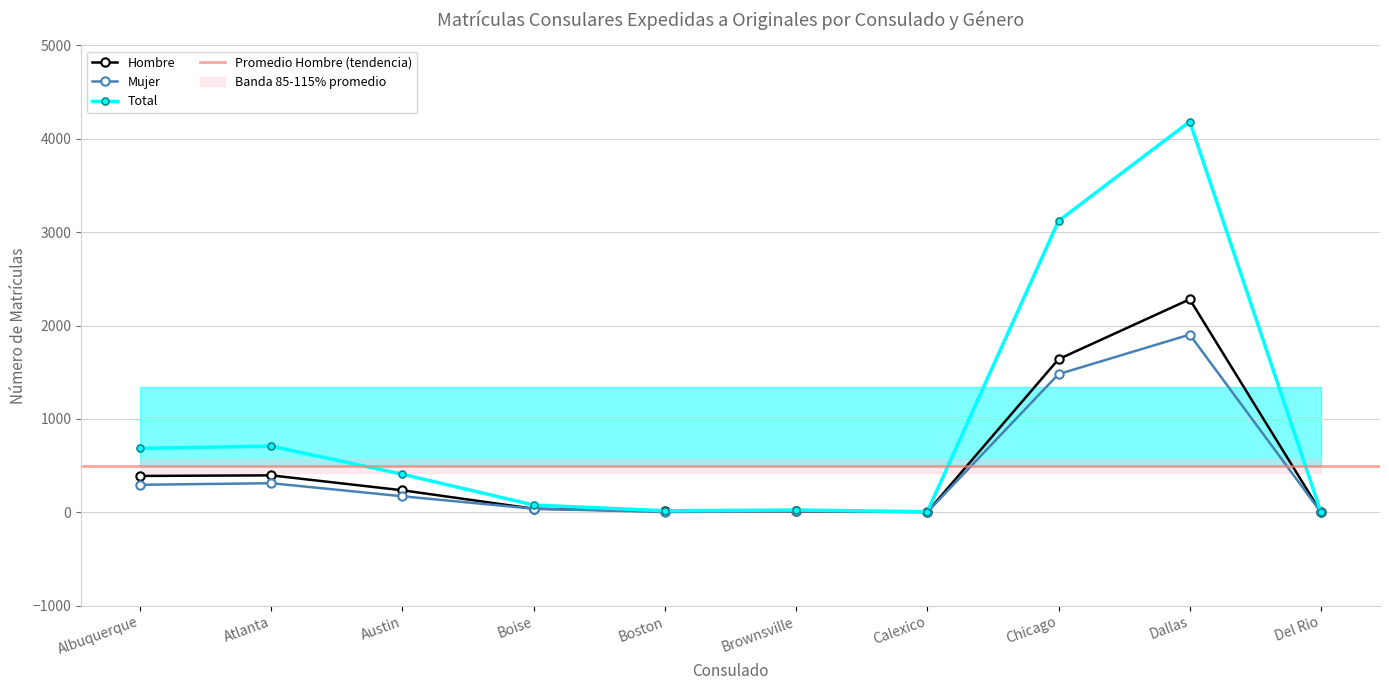

Where does the Total series first go above 408?

Albuquerque